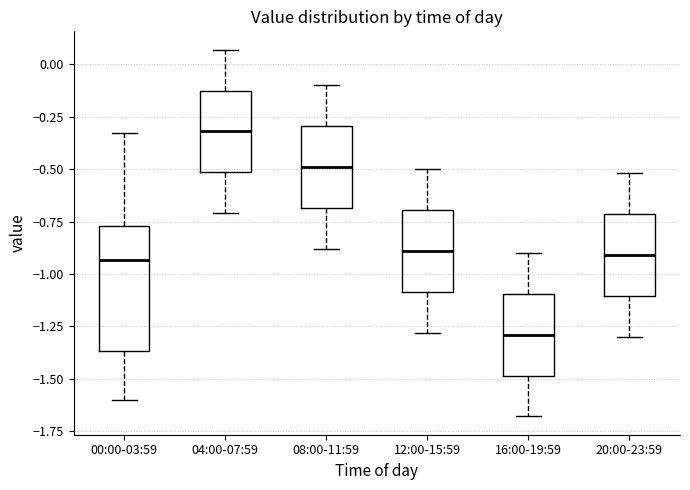

Comparing the boxes themselves (not the whiskers), which one is the tallest?

00:00-03:59